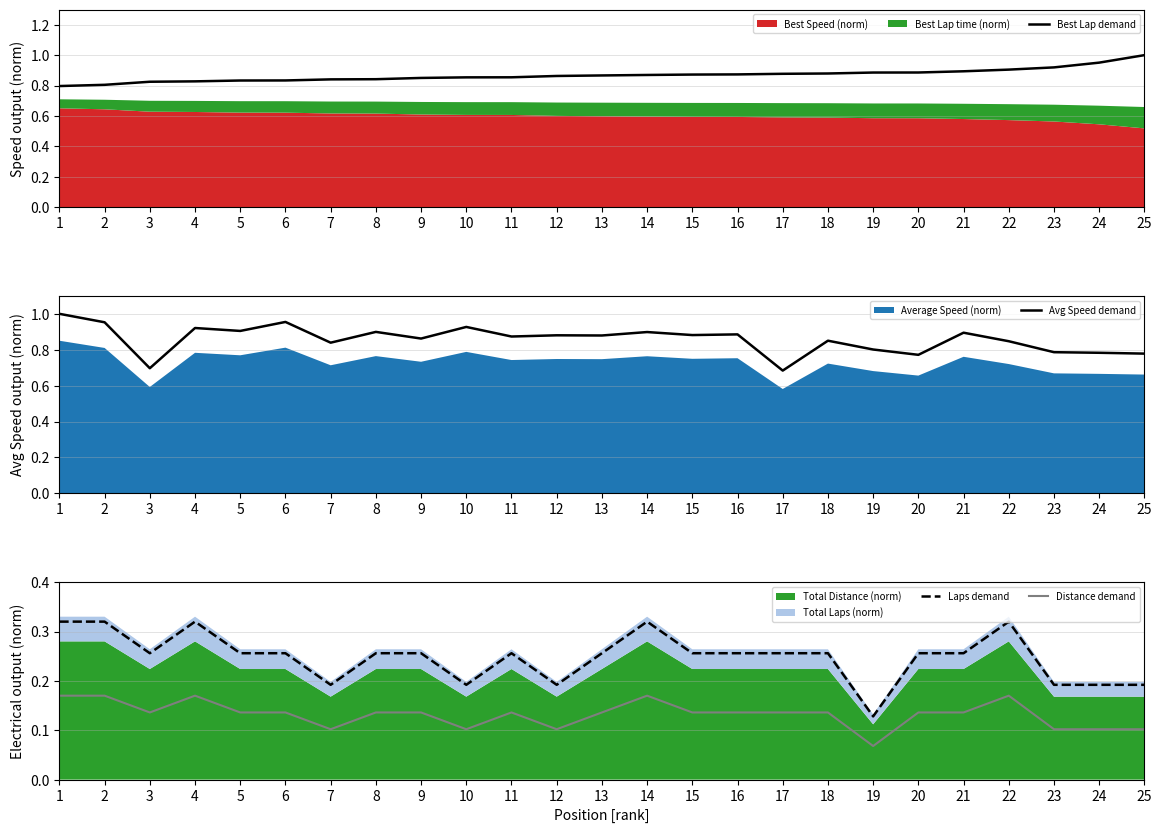

True or false: Distance demand and Laps demand intersect in this chart.

False